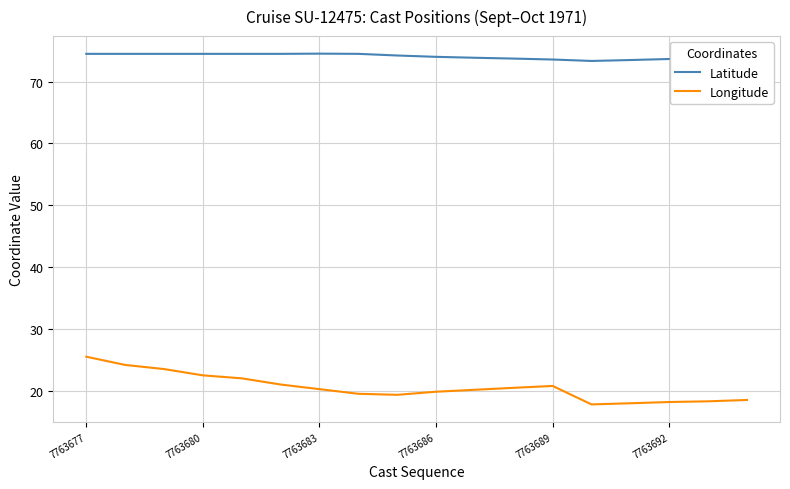

True or false: Latitude and Longitude cross at least once.

False